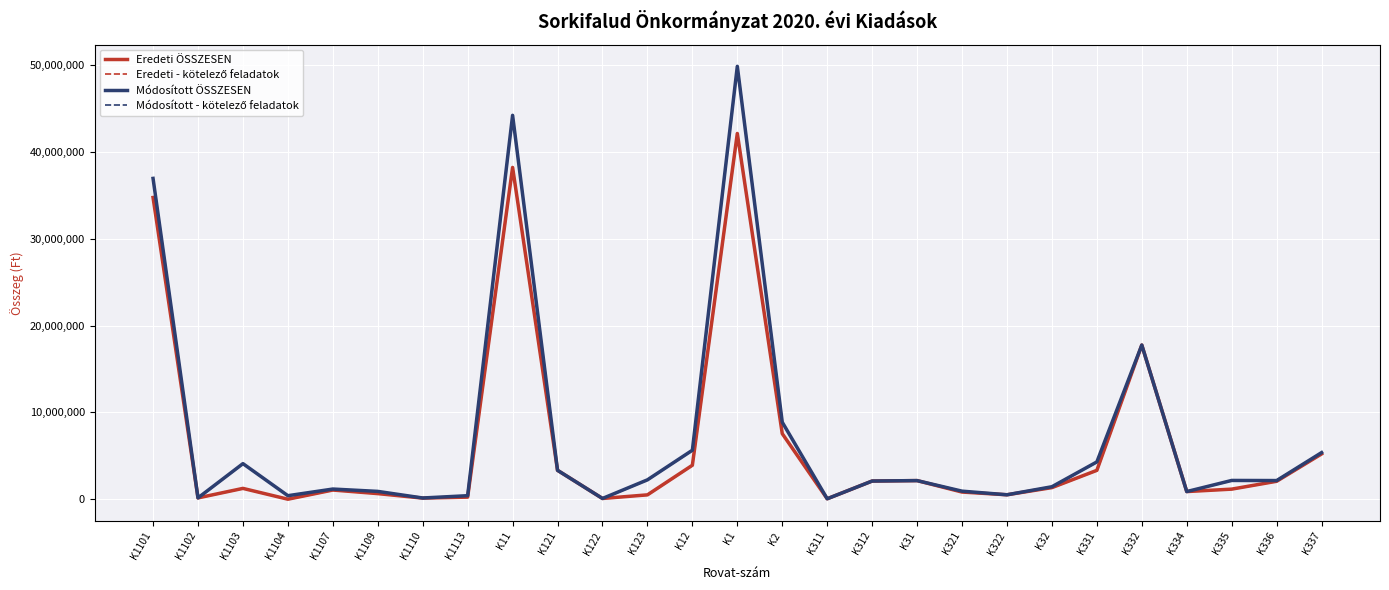

What is the maximum value for Módosított - kötelező feladatok?

49859900